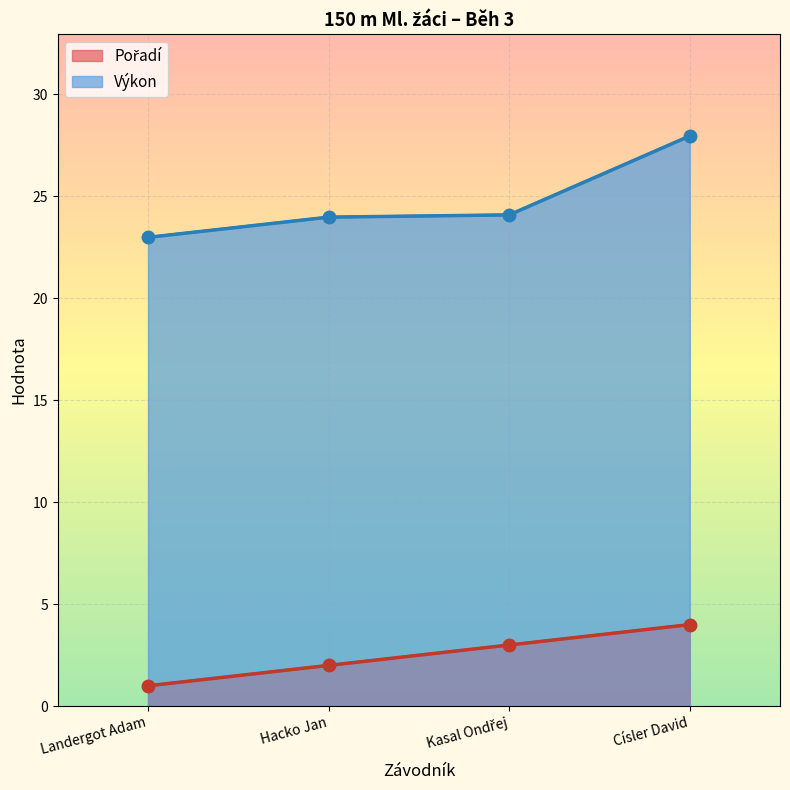

How many values in the Pořadí series are below 3?

2